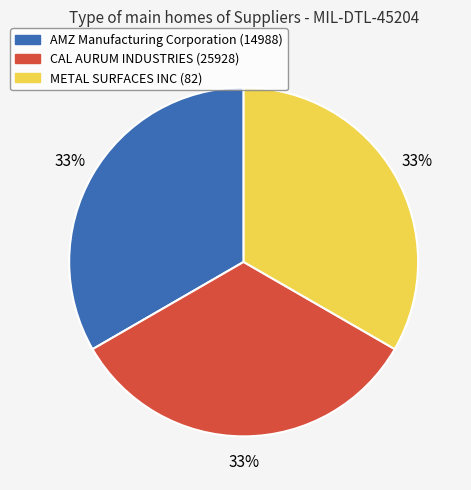

True or false: AMZ Manufacturing Corporation (14988) accounts for 33% of the total.

True